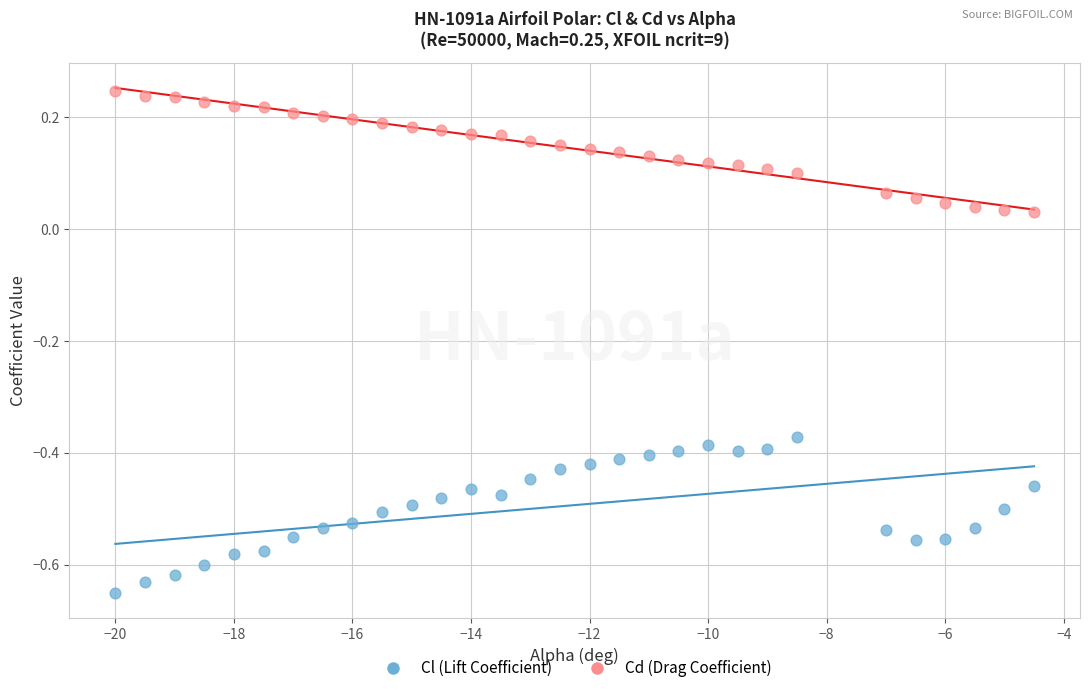

Which series has the largest Y range (max minus min)?

Cl (Lift Coefficient)